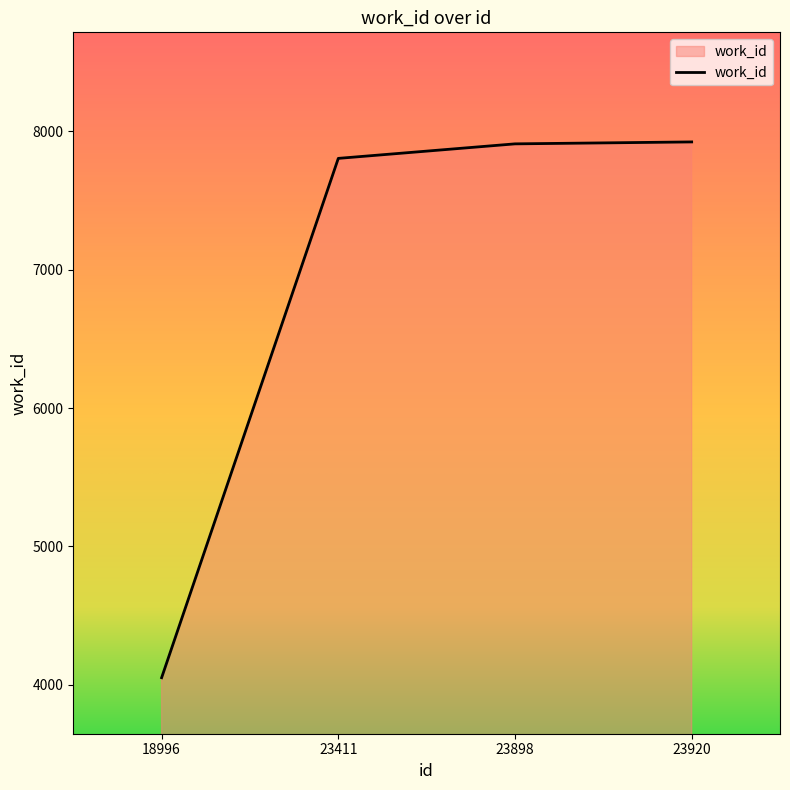

At which label is the value closest to 5987?

23411